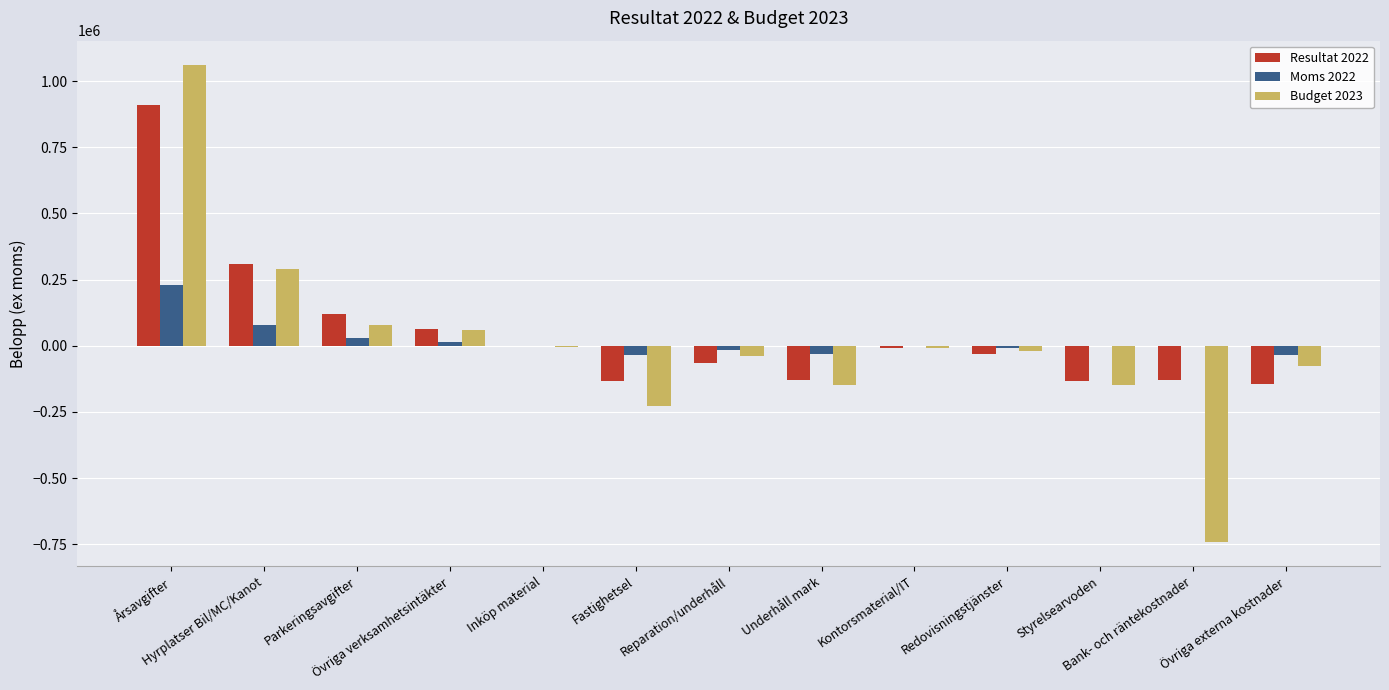

How many data points in Budget 2023 are above -20315?

6